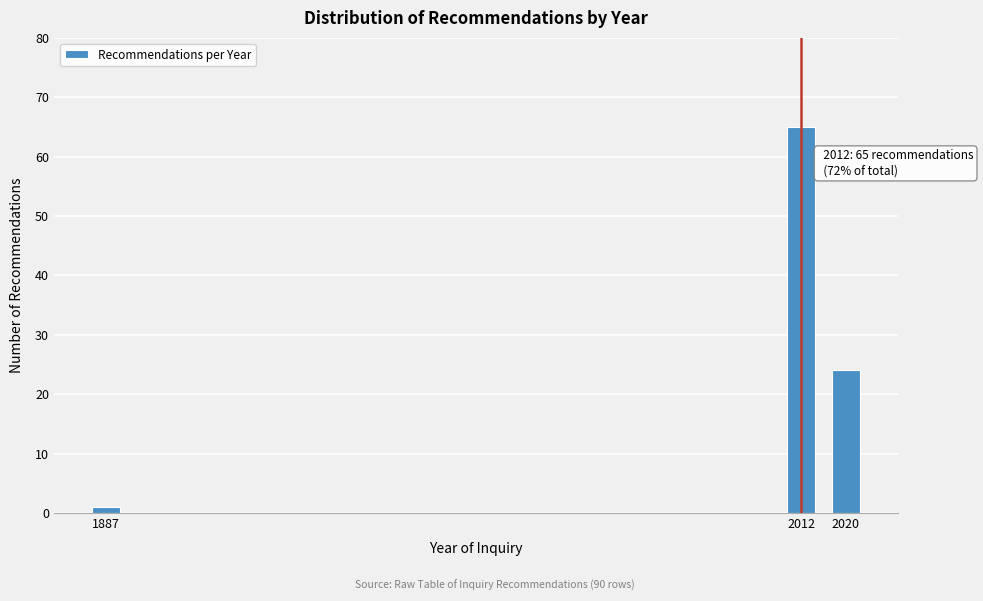

Reading left to right, list all the values displayed in this chart.

1887=1	2012=65	2020=24